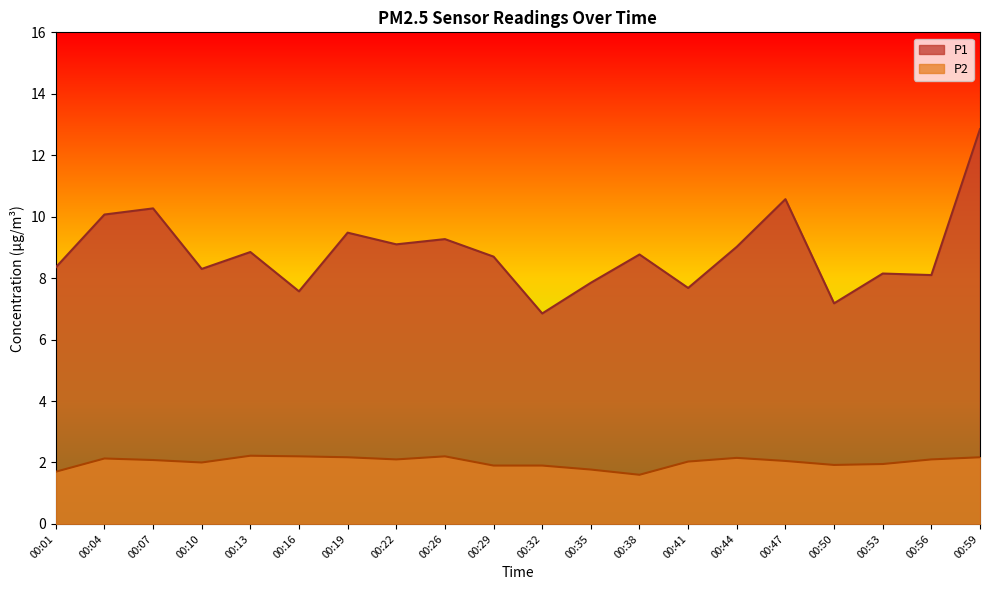

The value of P2 at 00:13 is 2.2. True or false?

True